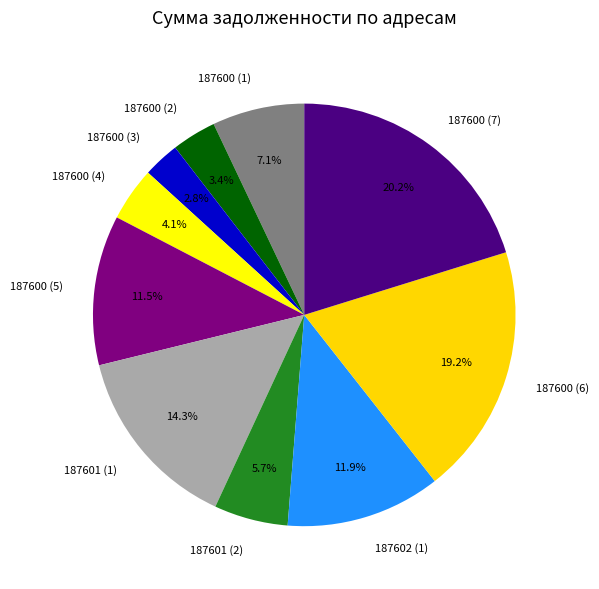

To the nearest percent, what is the average slice percentage?

10%